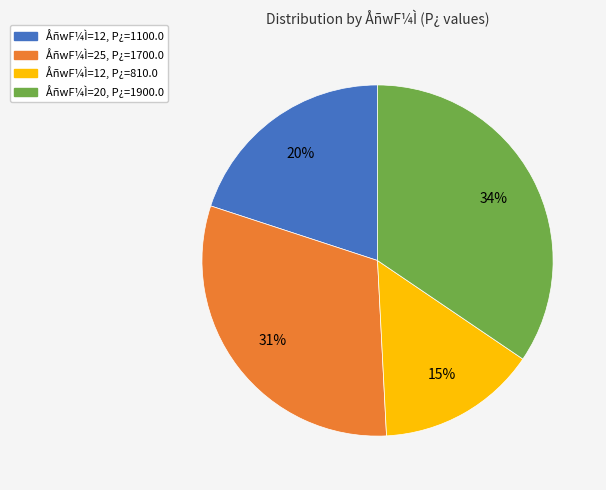

Approximately how many times larger is the value at ÅñwF¼Ì=12, P¿=1100.0 compared to ÅñwF¼Ì=20, P¿=1900.0?

0.6